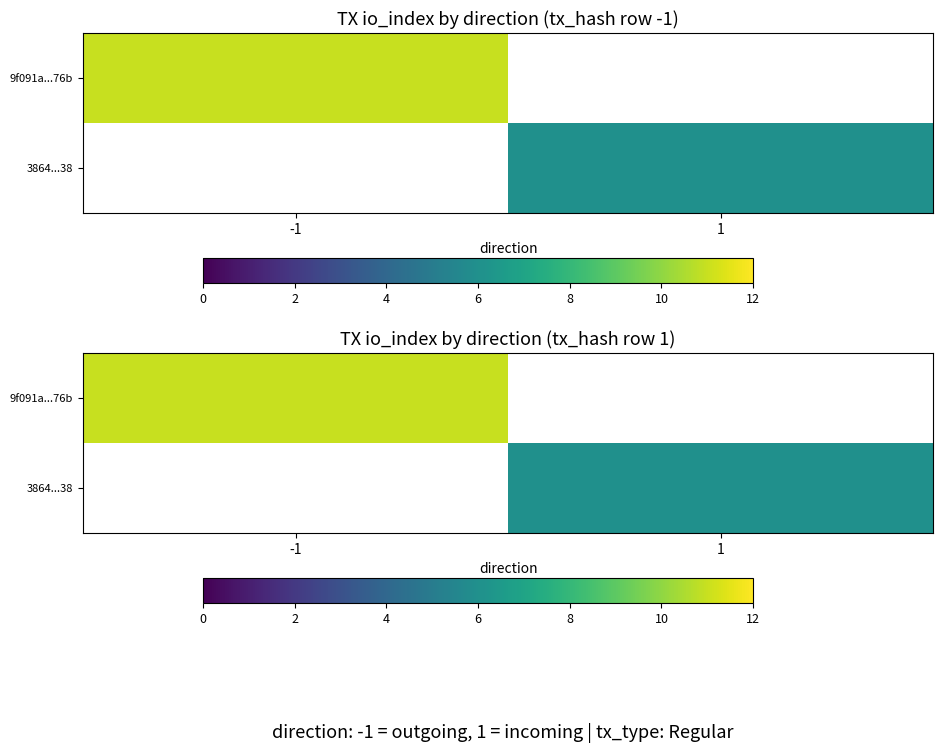

At which label does 3864...38 reach its peak?

-1